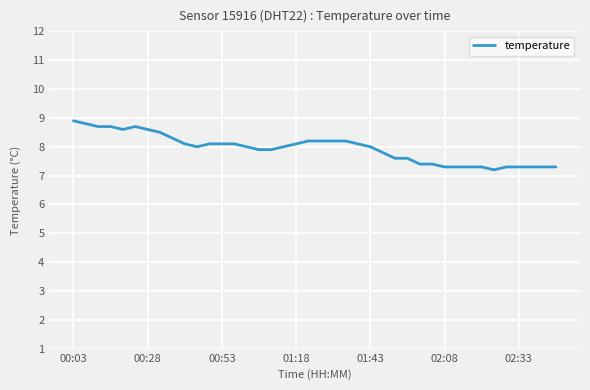

What is the difference between the maximum and minimum values?

1.7